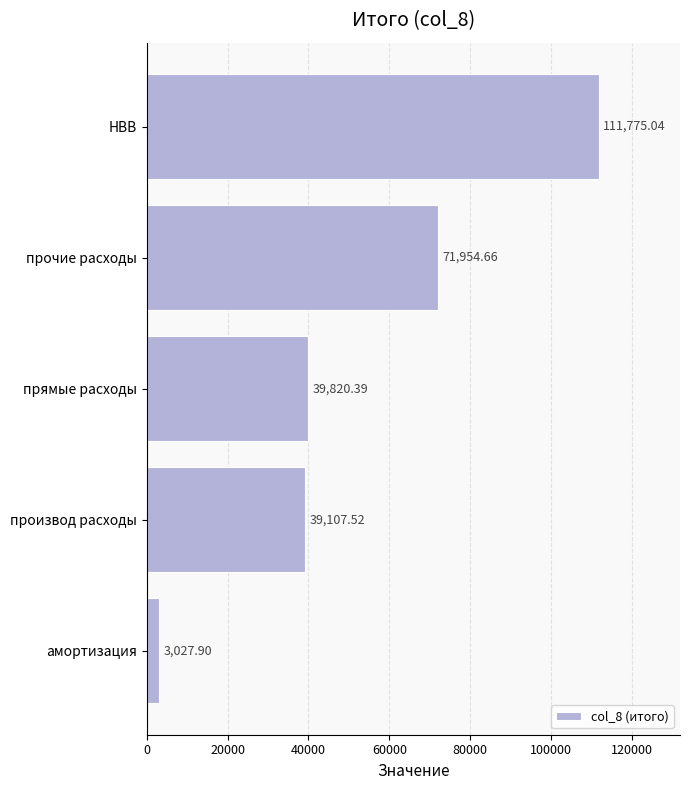

Rank the categories by value from highest to lowest.

НВВ, прочие расходы, прямые расходы, производ расходы, амортизация